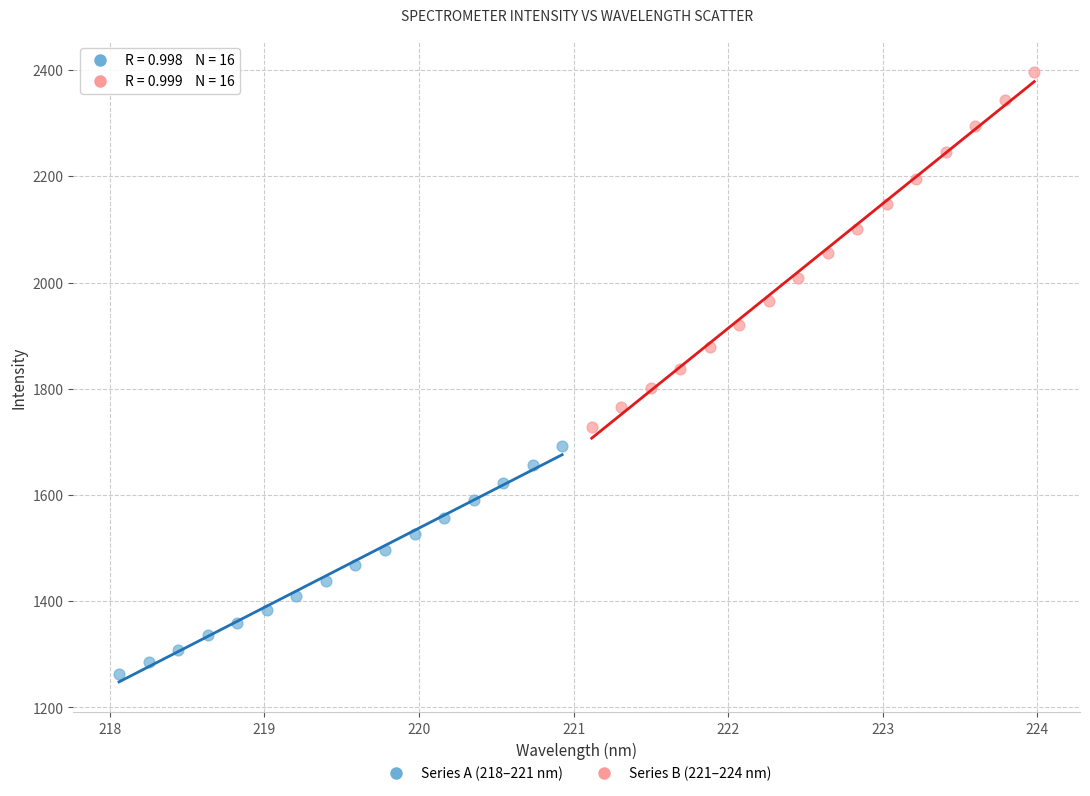

Which series reaches the maximum Y coordinate?

Series B (221–224 nm)